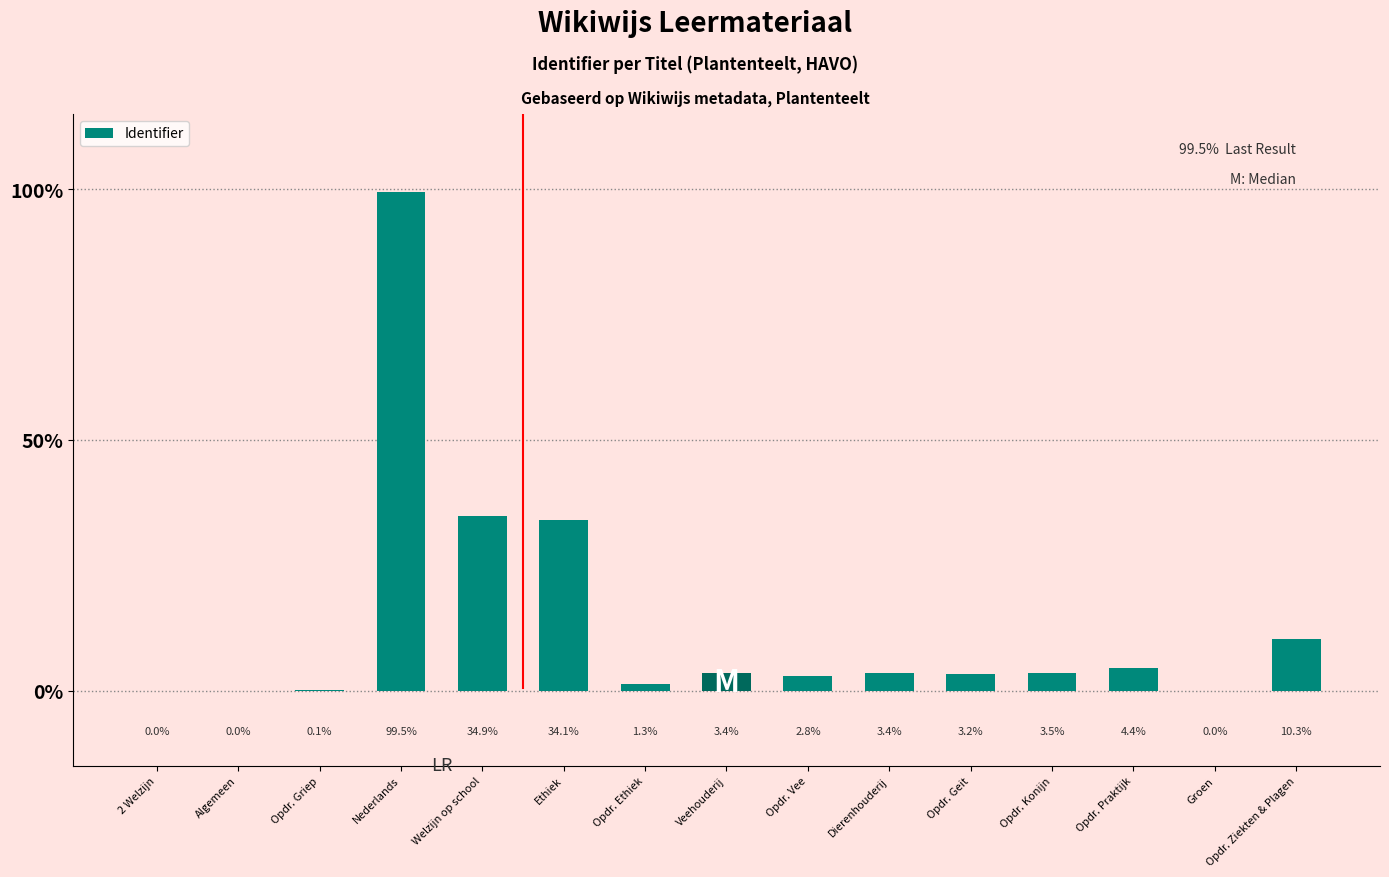

Is it true that the value at Ethiek is 46.1?

False